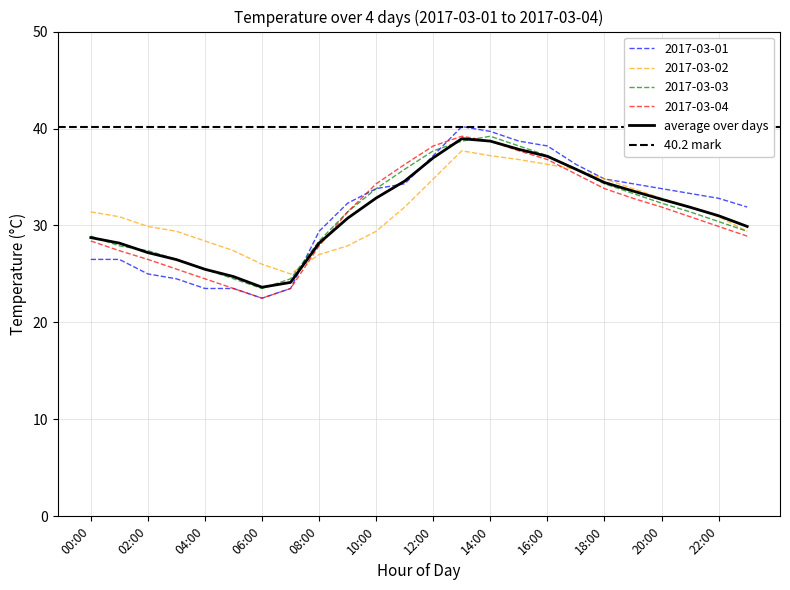

What is the maximum value for 2017-03-02?

37.7